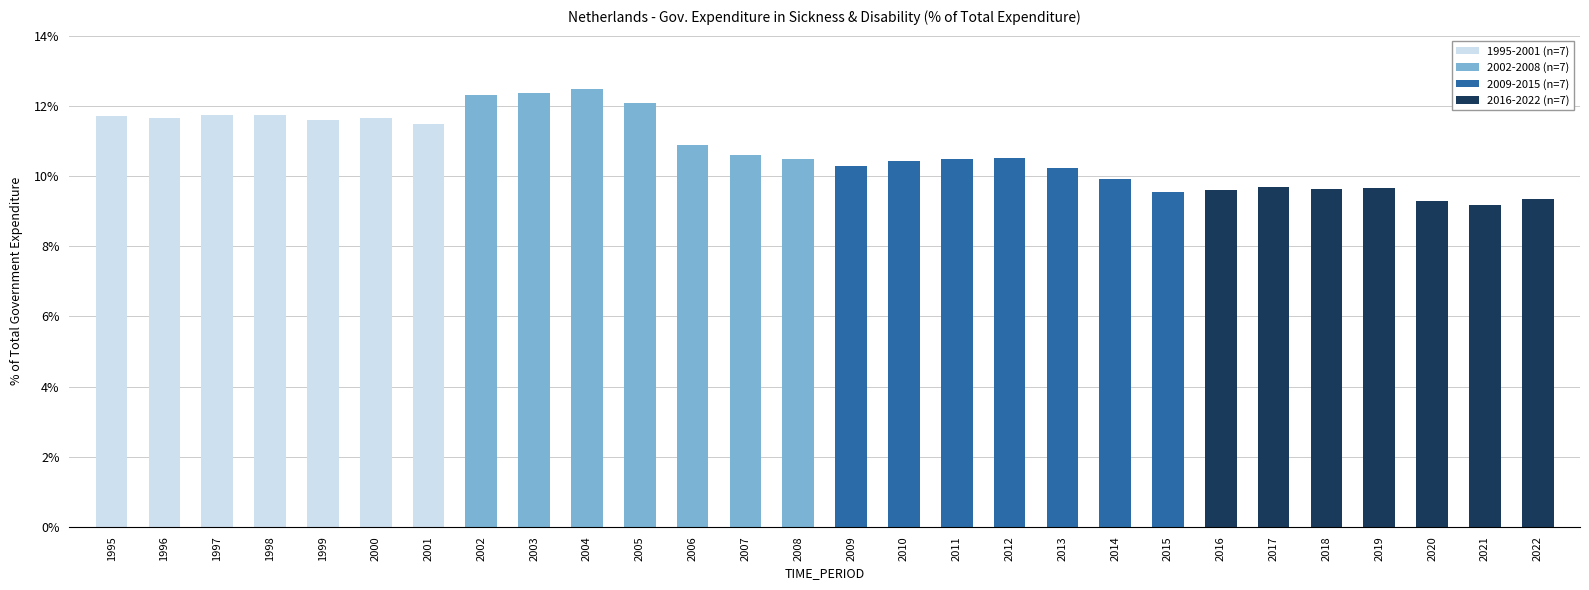

Reading left to right, extract all data points from this chart.

1995-2001 (n=7): 11.7	11.7	11.7	11.7	11.6	11.7	11.5
2002-2008 (n=7): 12.3	12.4	12.5	12.1	10.9	10.6	10.5
2009-2015 (n=7): 10.3	10.4	10.5	10.5	10.2	9.9	9.6
2016-2022 (n=7): 9.6	9.7	9.6	9.7	9.3	9.2	9.3